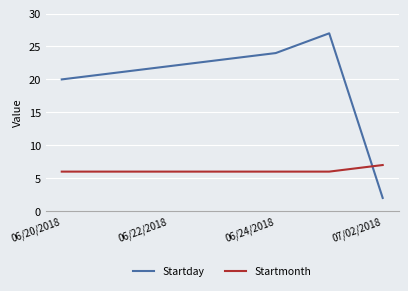

What are all the series names shown in the legend?

Startday, Startmonth